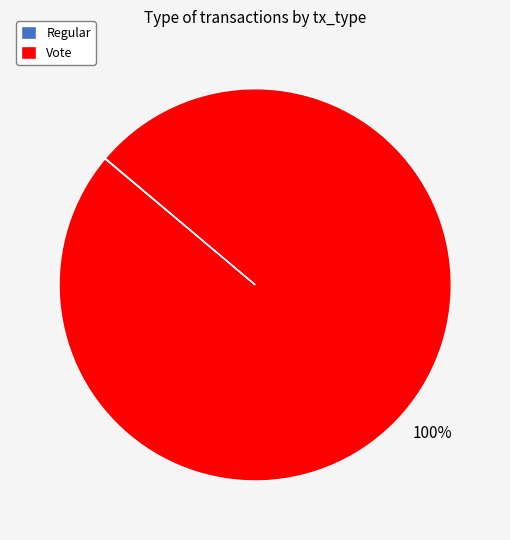

What percentage is the Vote slice, to the nearest percent?

100%